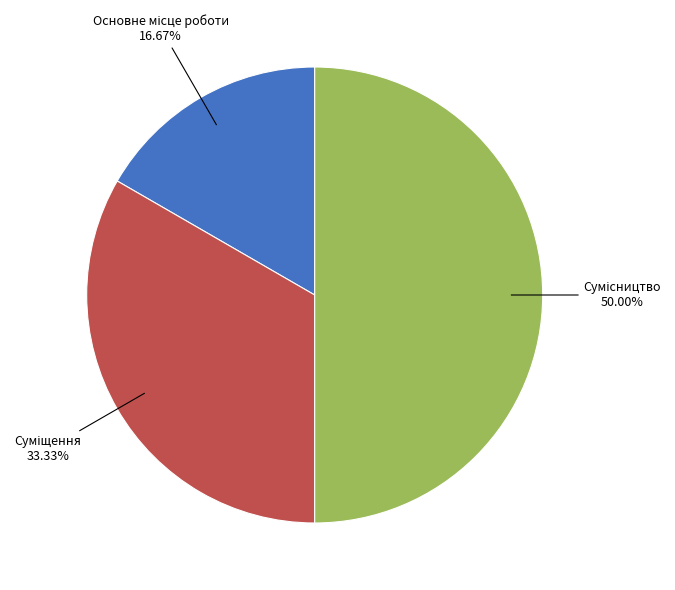

To the nearest percent, what is the average slice percentage?

33%